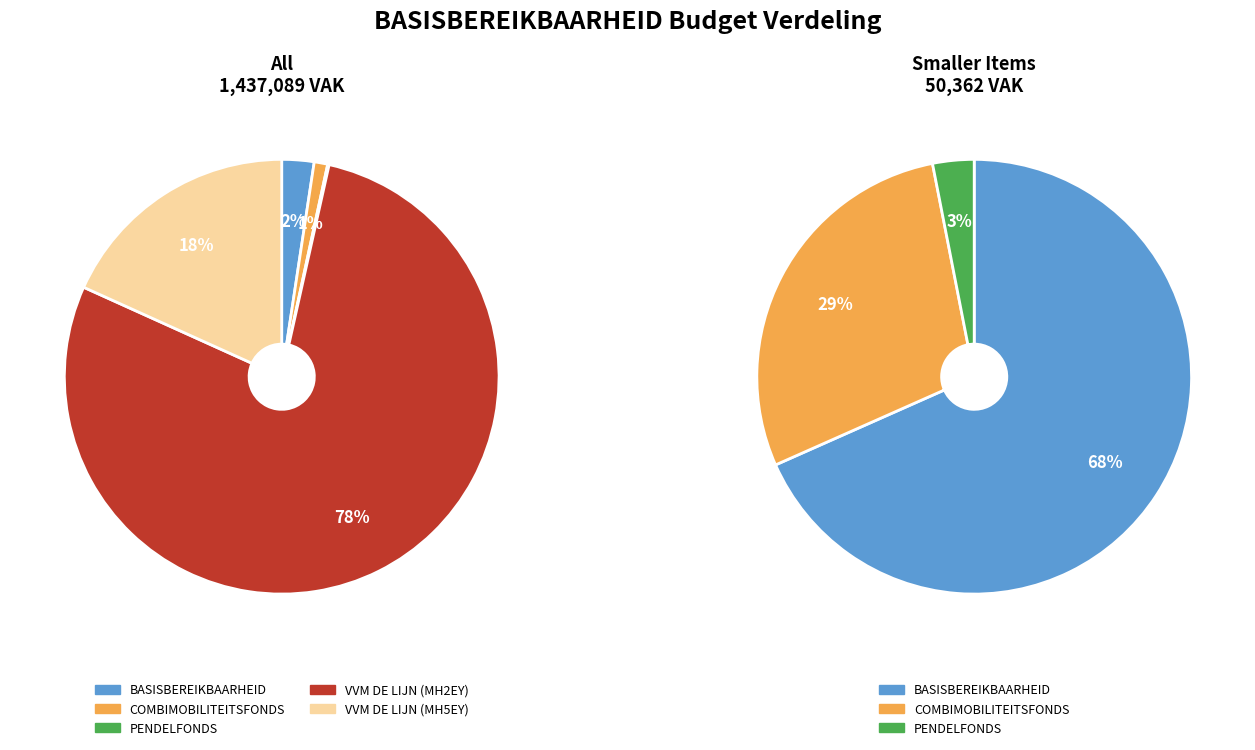

Rank the categories by value from lowest to highest.

PENDELFONDS, COMBIMOBILITEITSFONDS, BASISBEREIKBAARHEID, VLAAMSE VERVOERMAATSCHAPPIJ DE LIJN (1MEH5EY), VLAAMSE VERVOERMAATSCHAPPIJ DE LIJN (1MEH2EY)